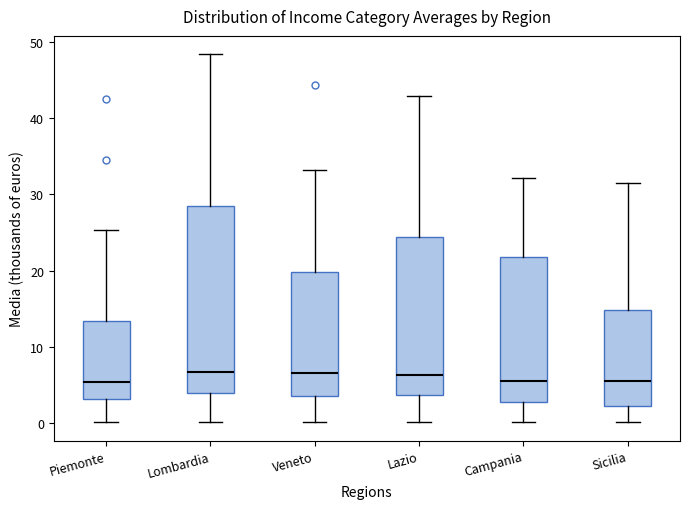

Reading left to right, read every box against the y-axis: the position of its median line, the range the box covers, and the ends of its whiskers. The values are not printed on the chart, so give them approximately, as read against the axis.

Piemonte: median 5, box 3 to 13, whiskers 0 to 25
Lombardia: median 7, box 4 to 28, whiskers 0 to 48
Veneto: median 7, box 4 to 20, whiskers 0 to 33
Lazio: median 6, box 4 to 24, whiskers 0 to 43
Campania: median 6, box 3 to 22, whiskers 0 to 32
Sicilia: median 6, box 2 to 15, whiskers 0 to 31